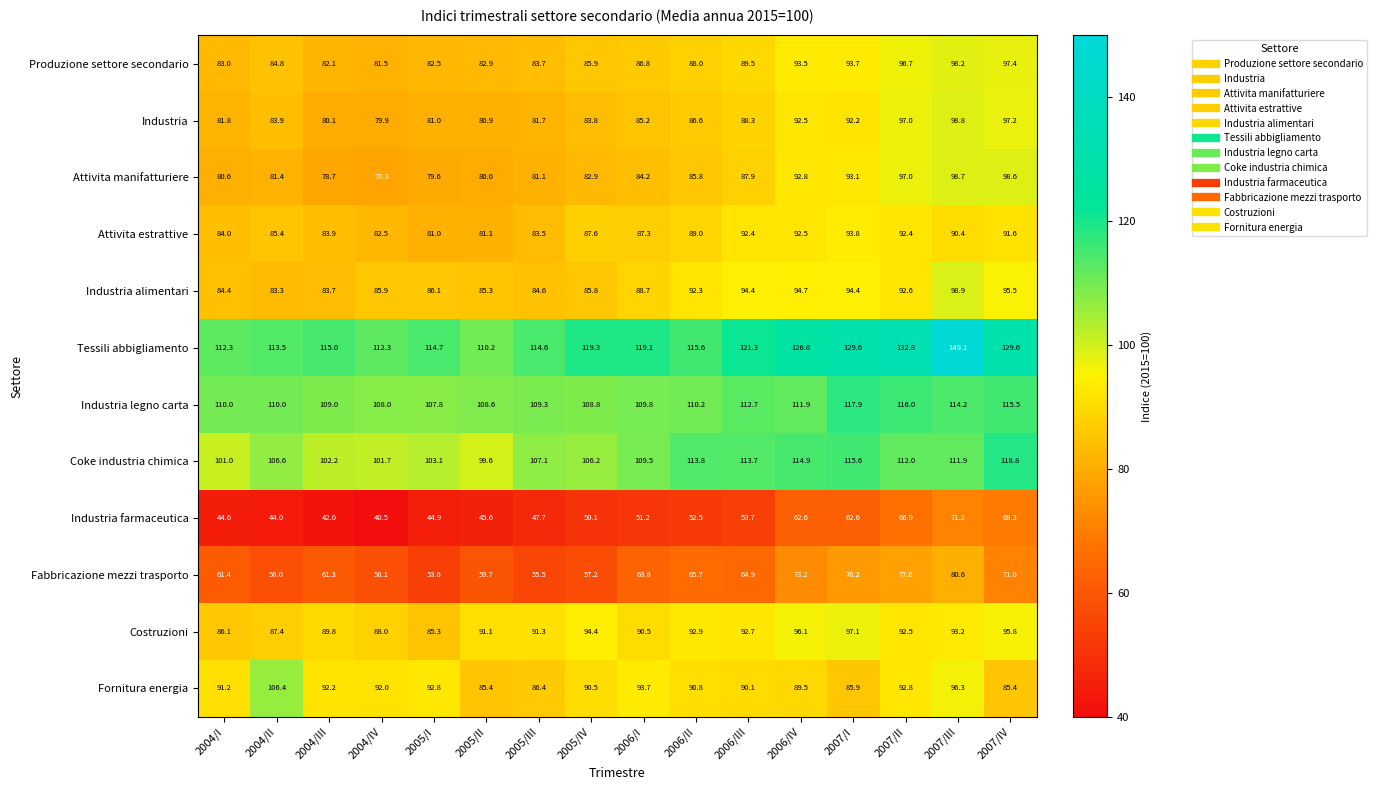

What is the spread (max minus min) of values at 2004/IV?

71.8